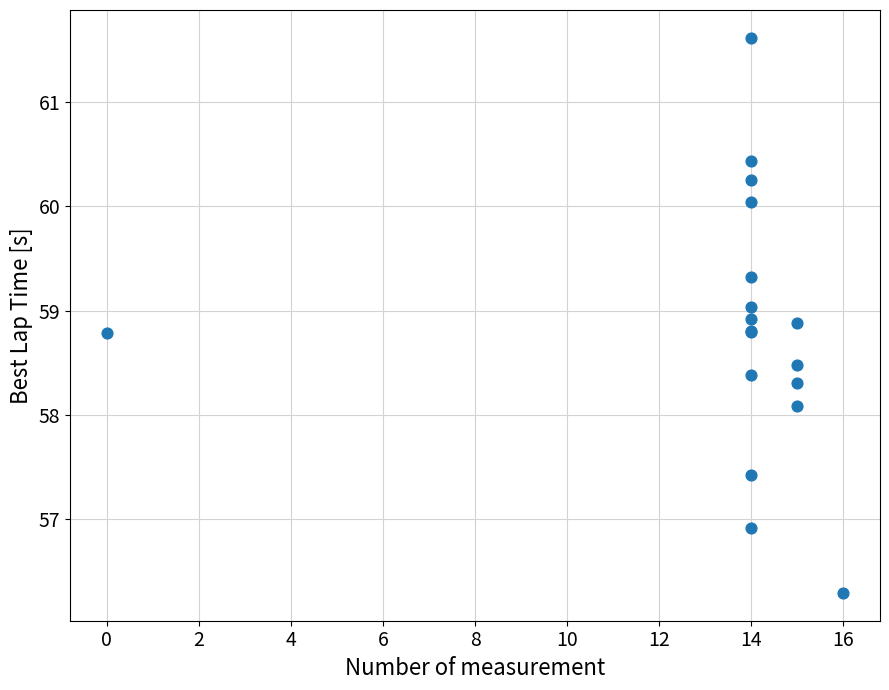

What Y value in the scatter plot is closest to 58?

58.1